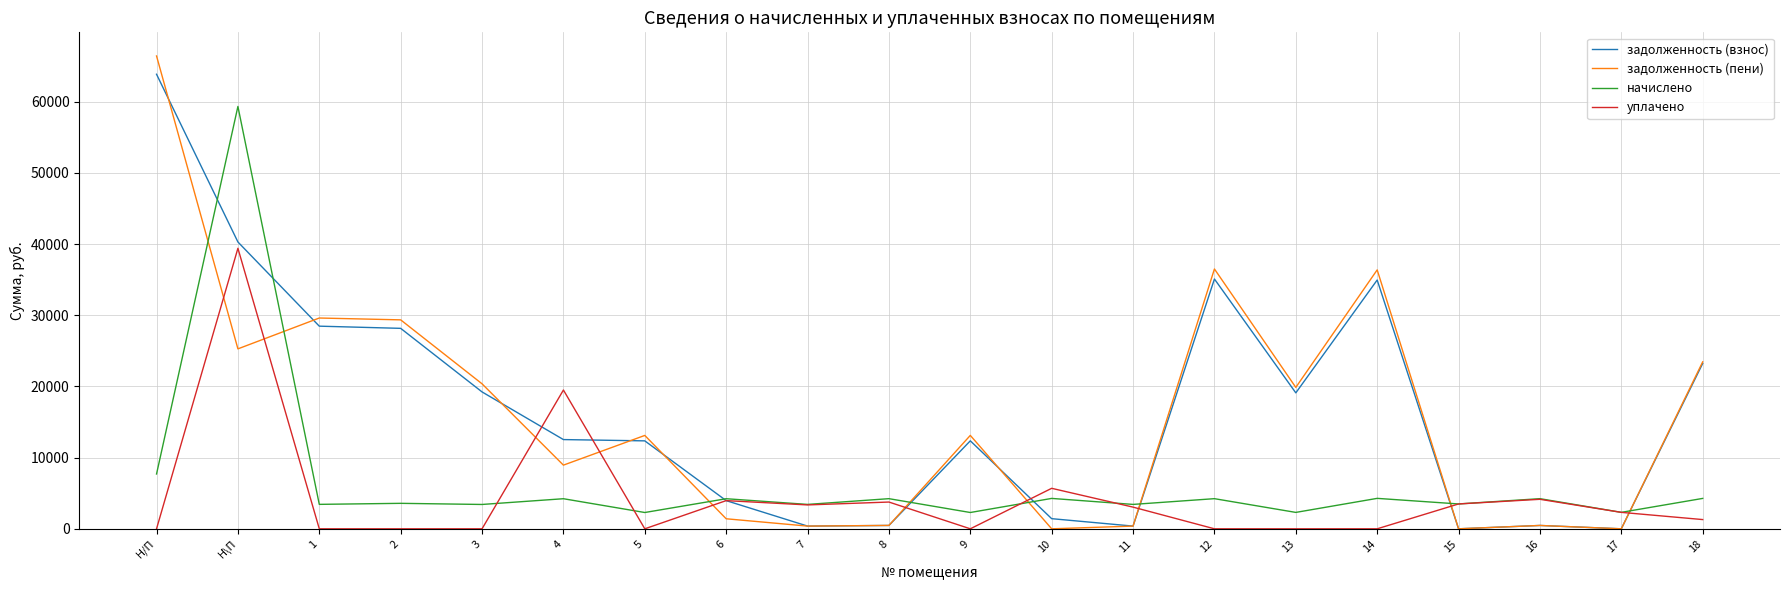

At which category is the sum across all series the highest?

Н\П